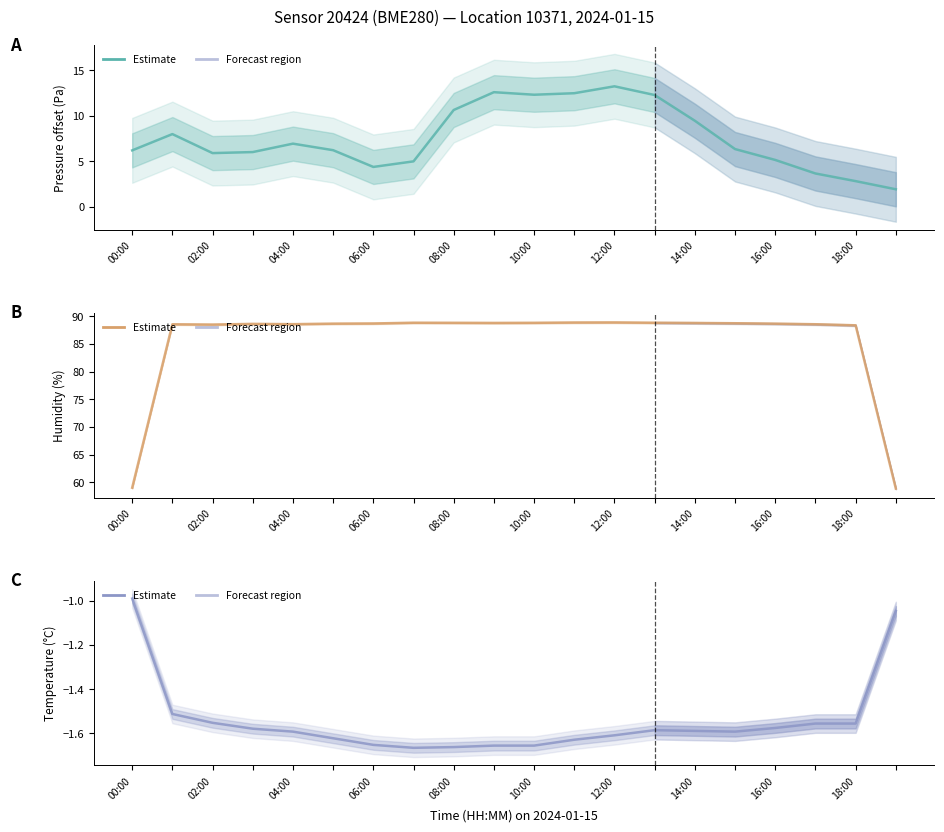

What is the value of the temperature point at the 1st from the left?

-1.0